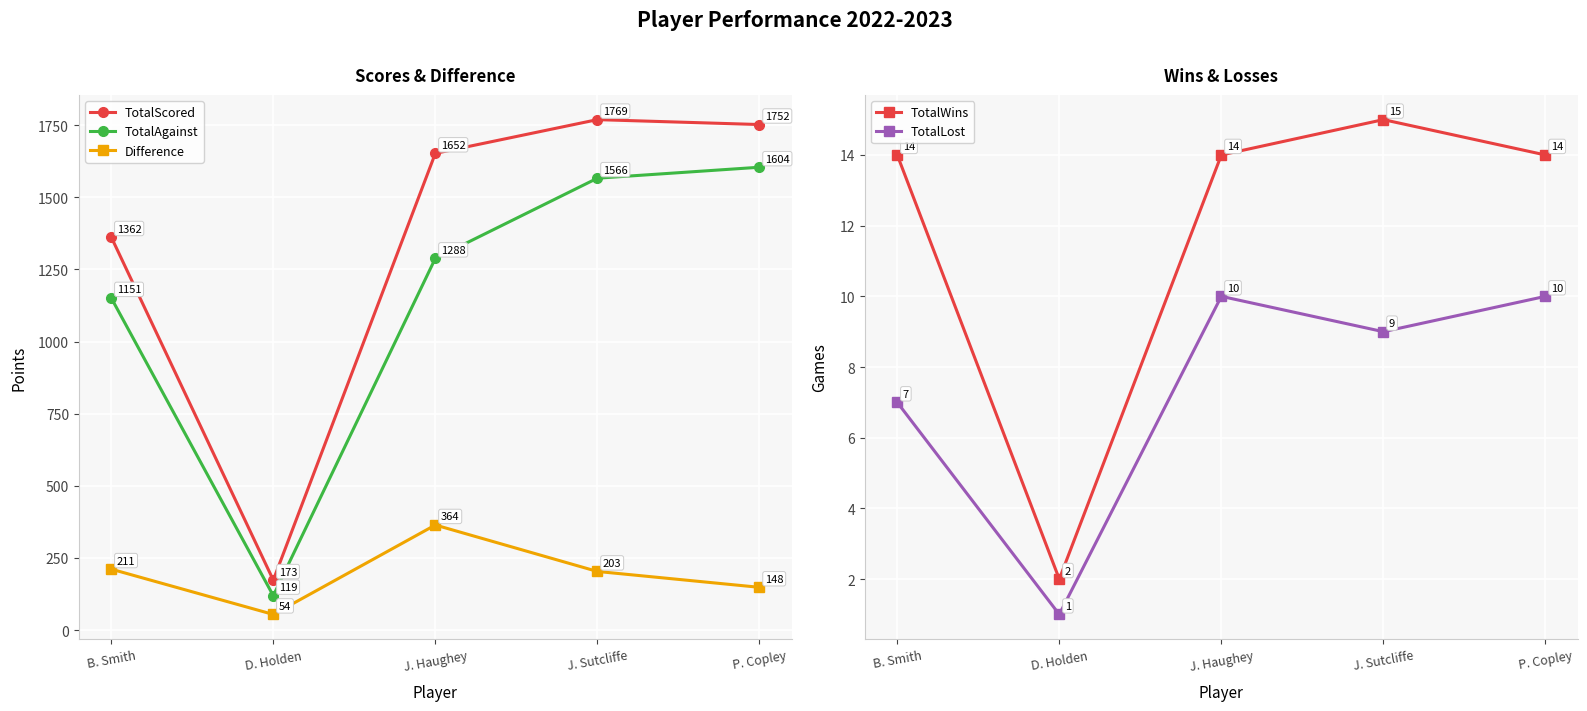

Which category has the lowest value in the TotalScored series?

D. Holden